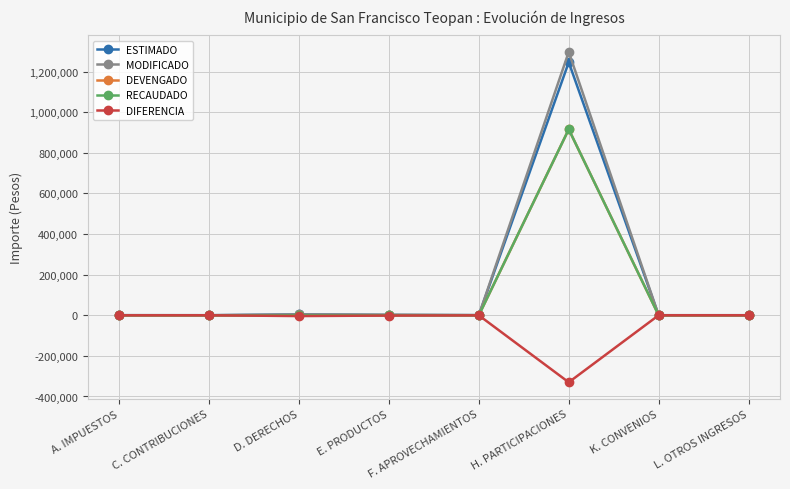

True or false: ESTIMADO and DIFERENCIA cross at least once.

False